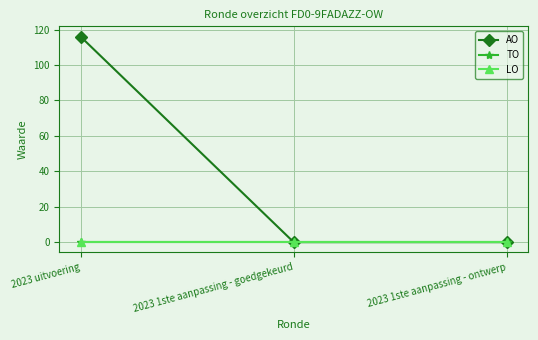

What is the label of the 1st point from the right?

2023 1ste aanpassing - ontwerp